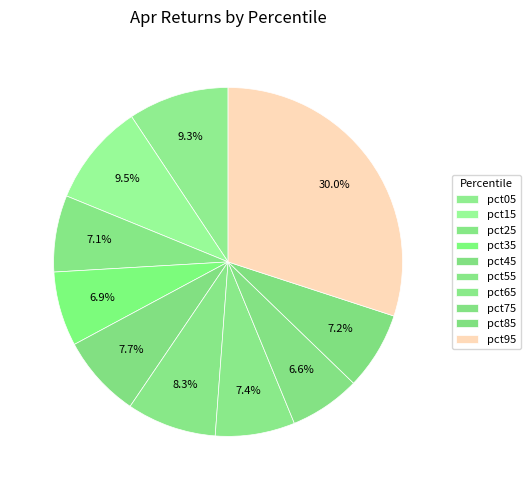

To the nearest percent, what is the difference between the largest and smallest slice percentages?

23%